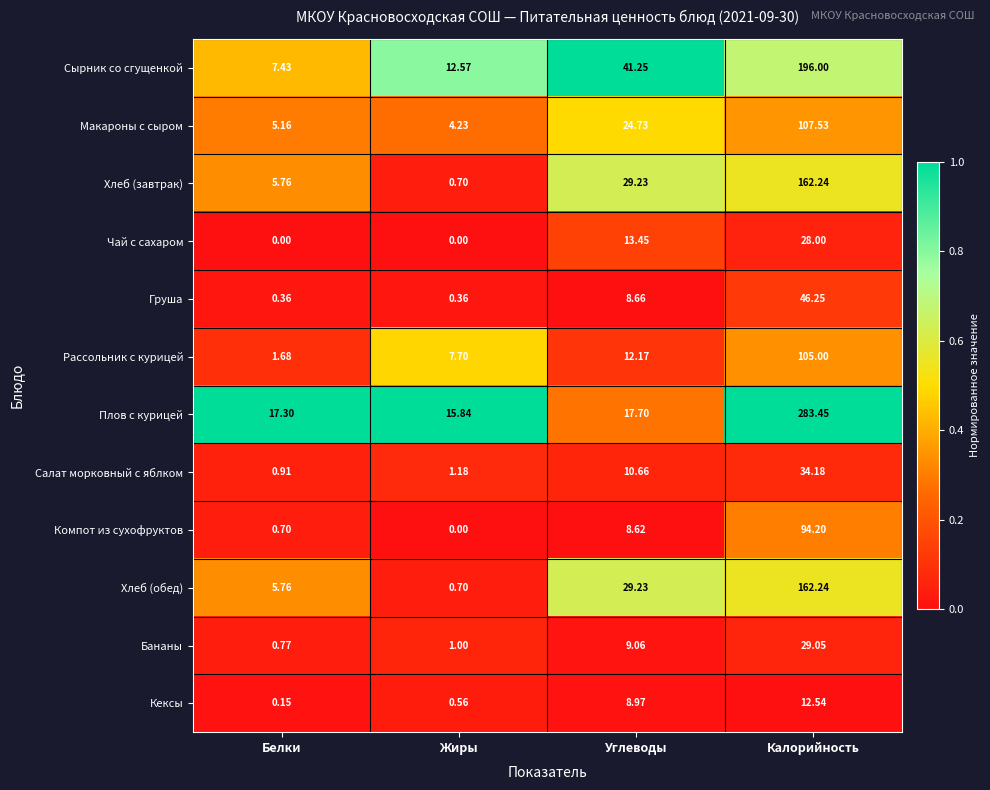

At which category is the sum across all series the highest?

Калорийность